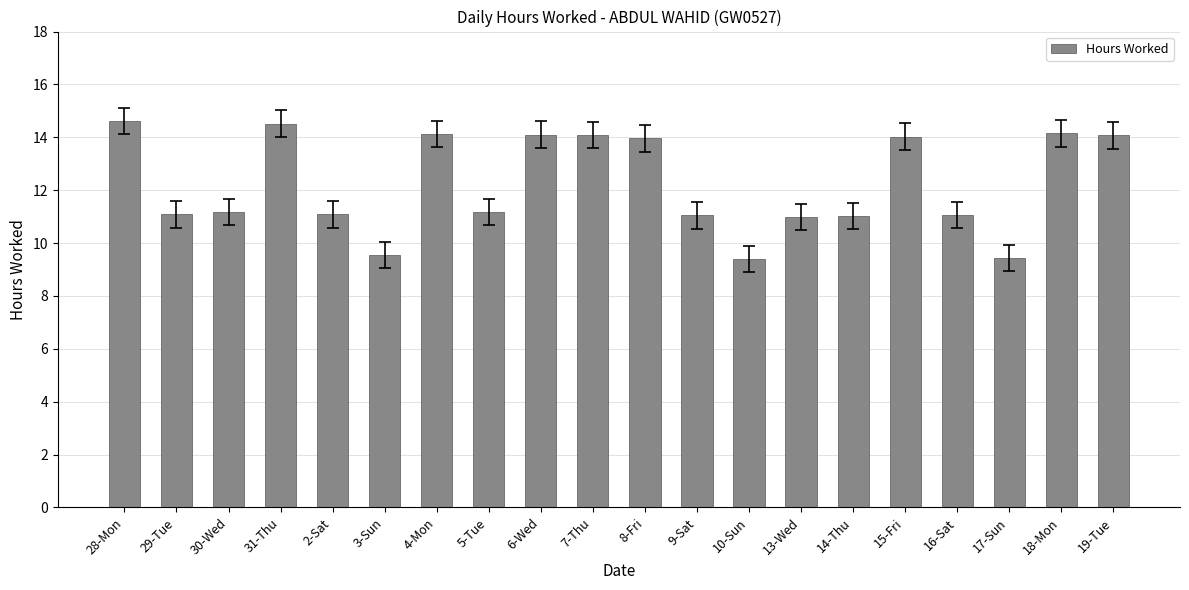

How many distinct data groups are displayed?

1